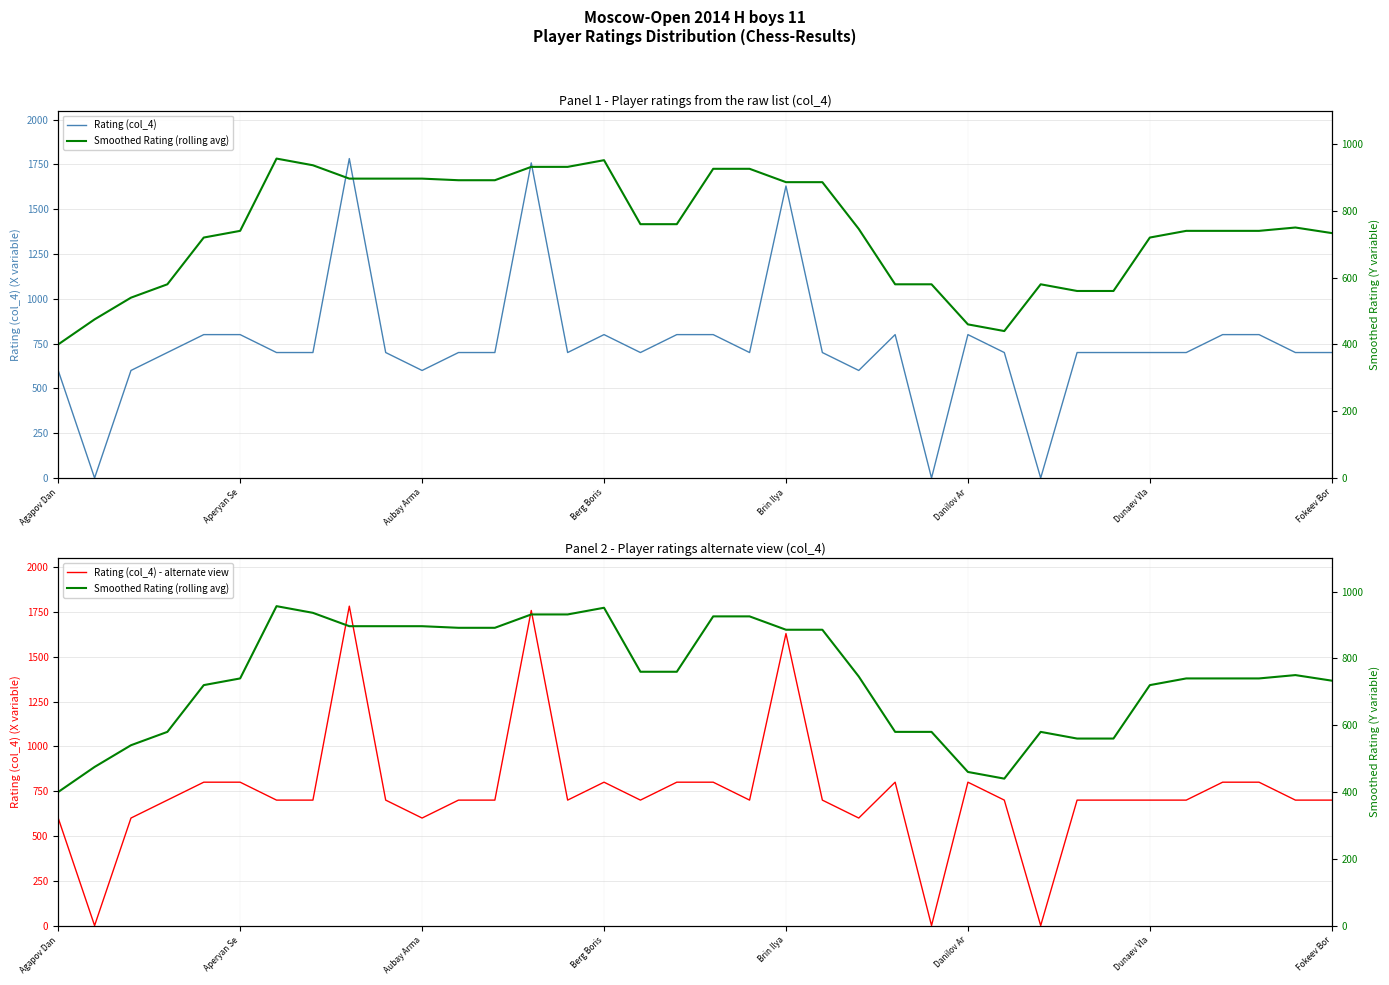

True or false: Rating (col_4) has a value of 2338 at Brin Ilya.

False